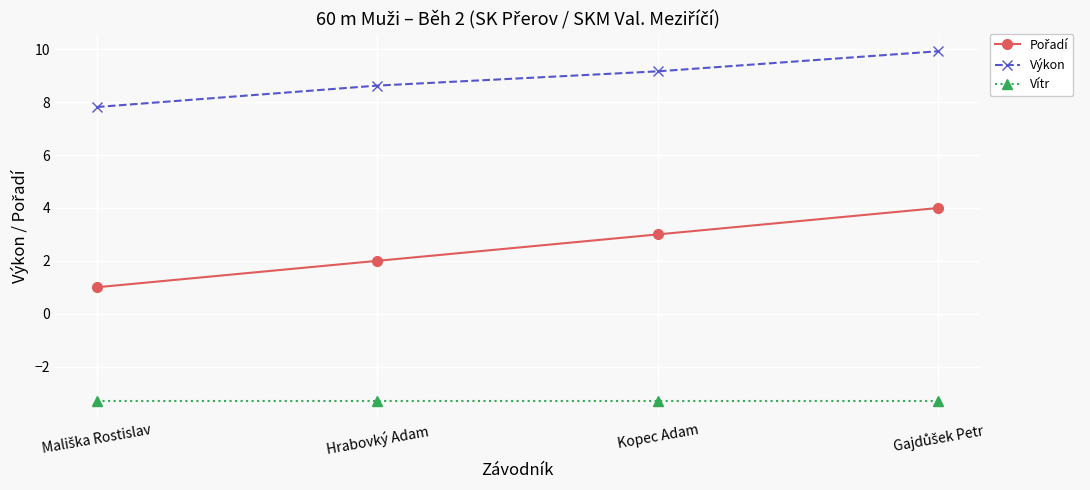

At how many categories does at least one series exceed -1?

4